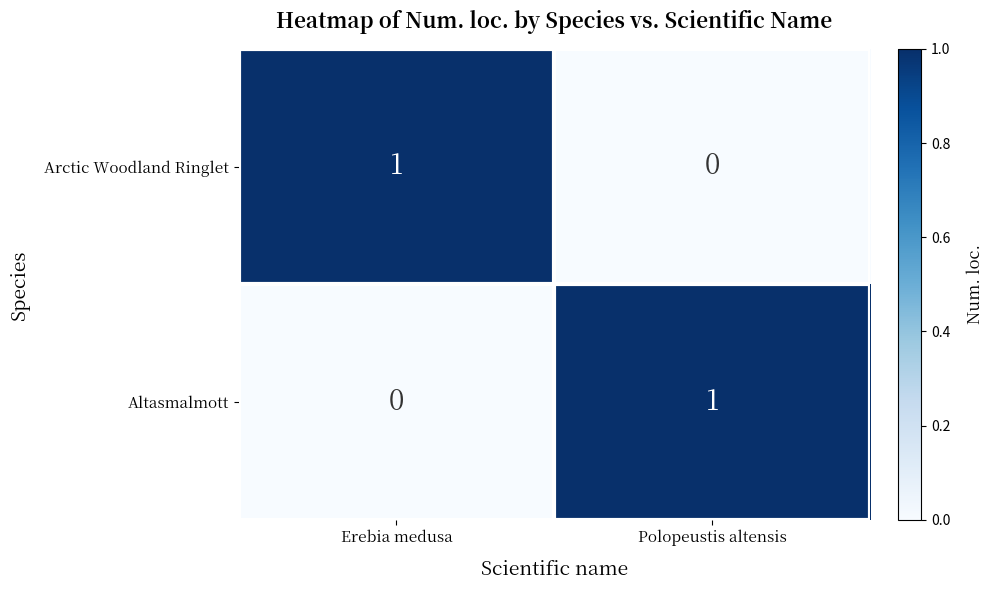

True or false: Arctic Woodland Ringlet has a value of 0 at Polopeustis altensis.

True